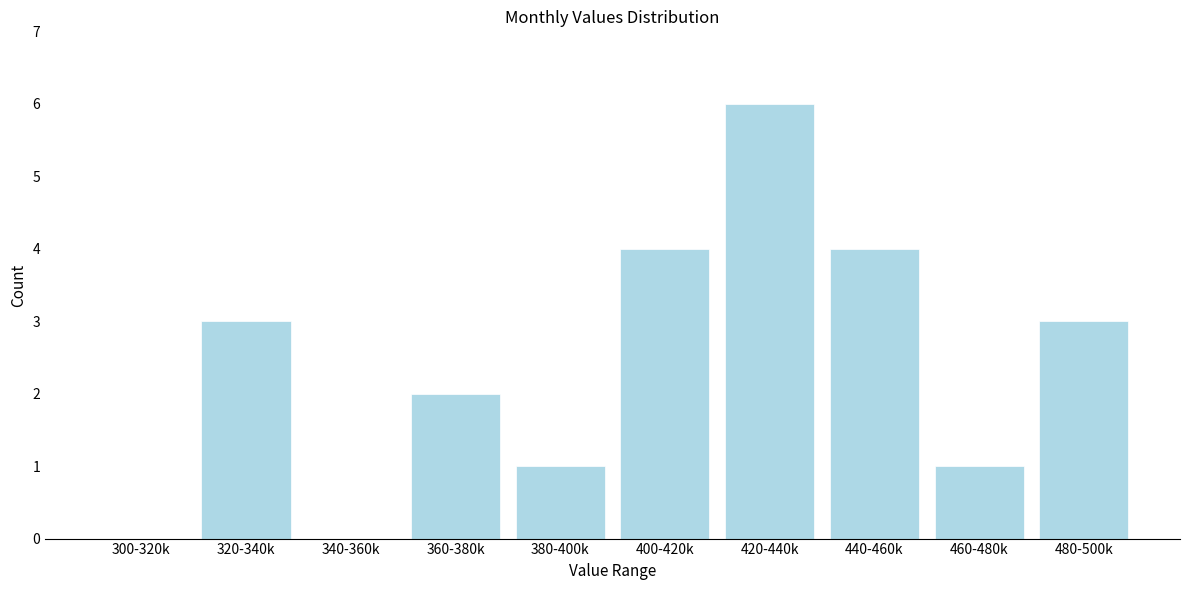

Reading right to left, what are all the values shown in this chart?

480-500k=3	460-480k=1	440-460k=4	420-440k=6	400-420k=4	380-400k=1	360-380k=2	340-360k=0	320-340k=3	300-320k=0